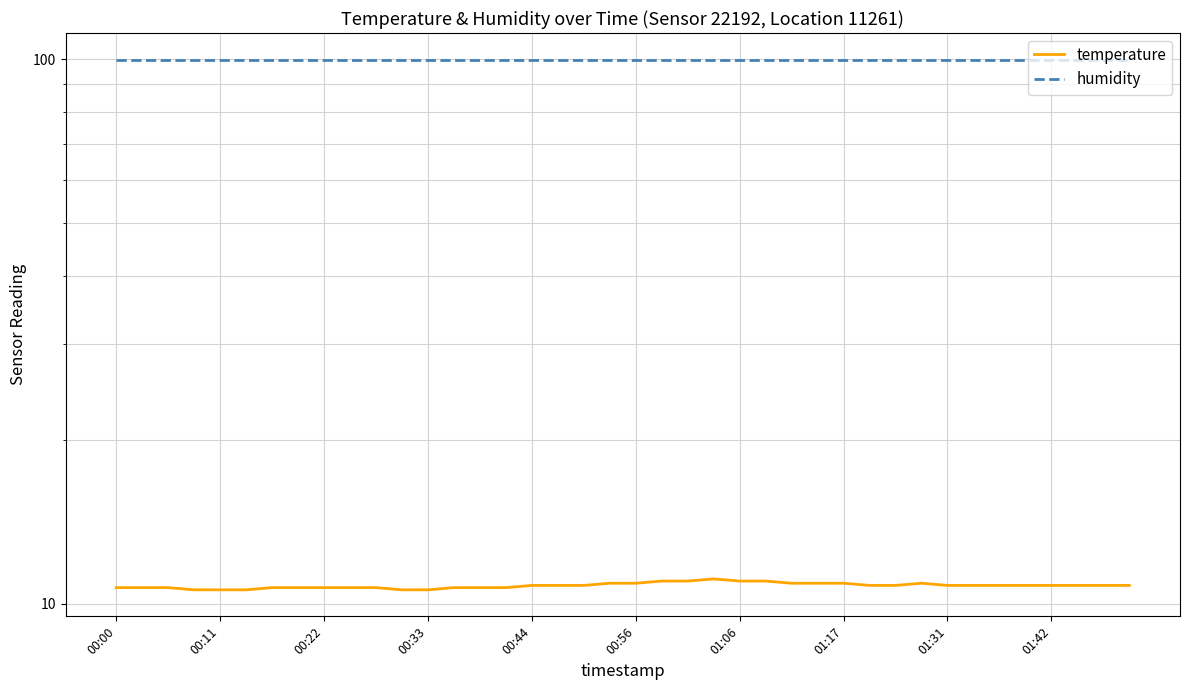

The temperature series shows 14.2 at 01:42. True or false?

False